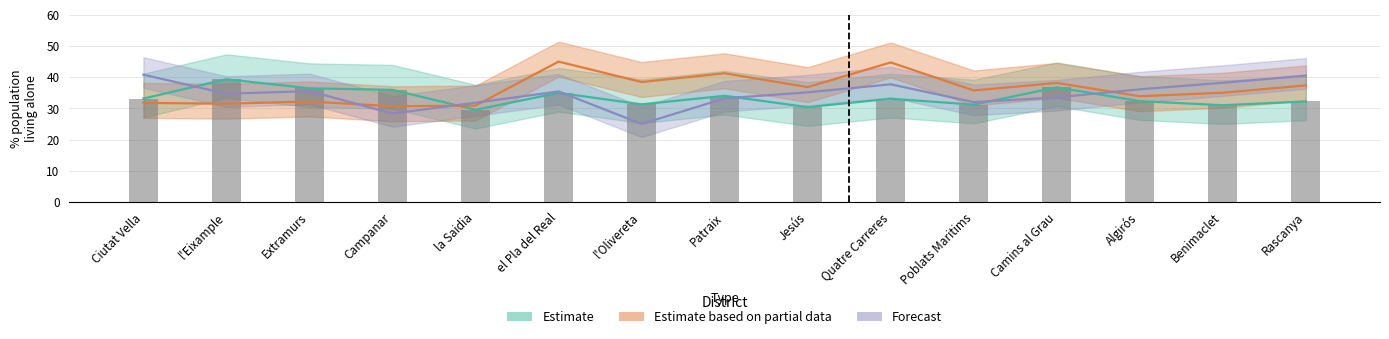

True or false: Estimate has a value of 32.3 at Algirós.

True